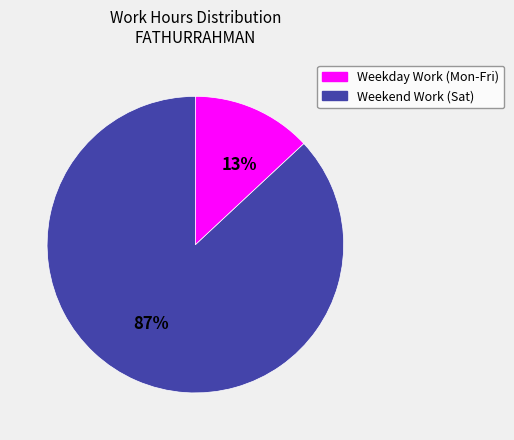

To the nearest percent, what is the difference between the largest and smallest slice percentages?

74%